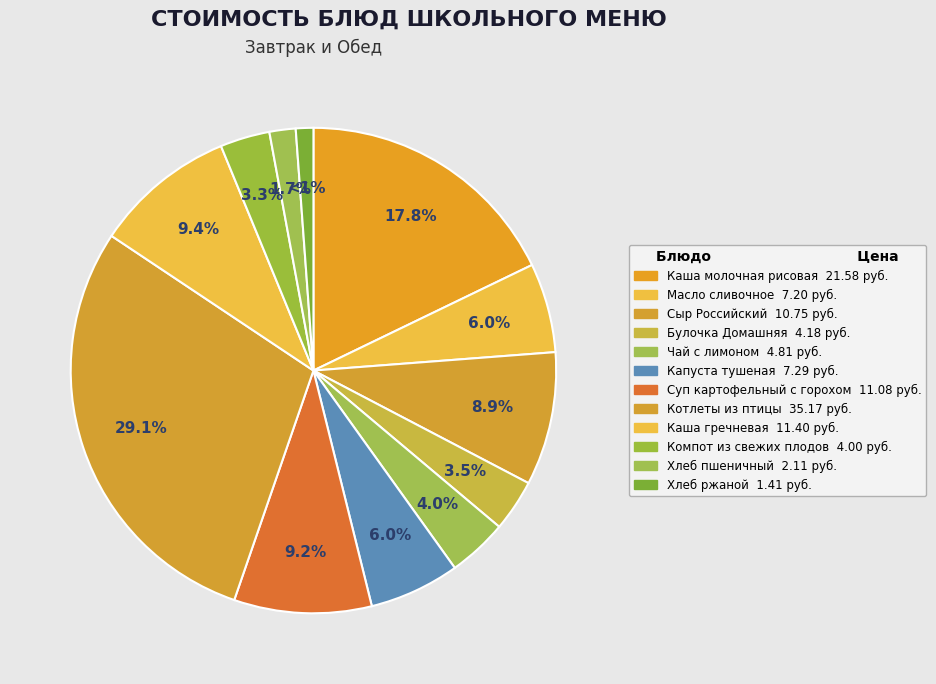

How many slices are in this pie chart?

12